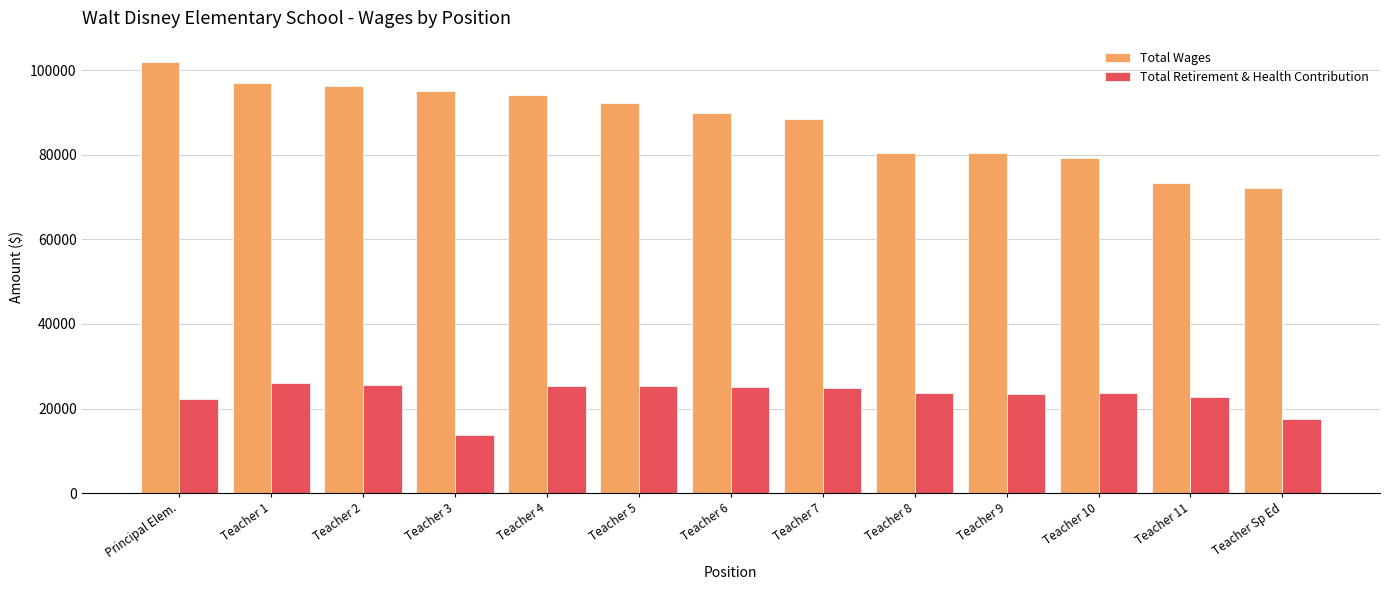

What is the value of the Total Retirement & Health Contribution bar at the 4th from the left?

13737